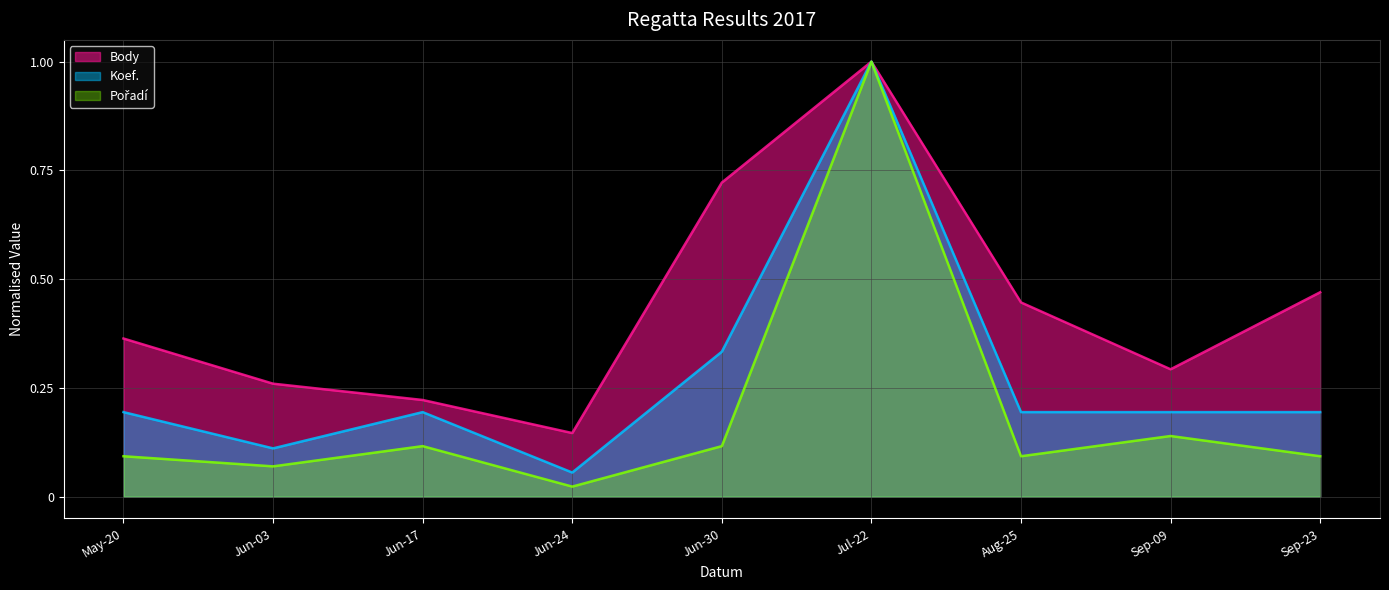

What is the value of the Body point at the 1st from the left?

0.4